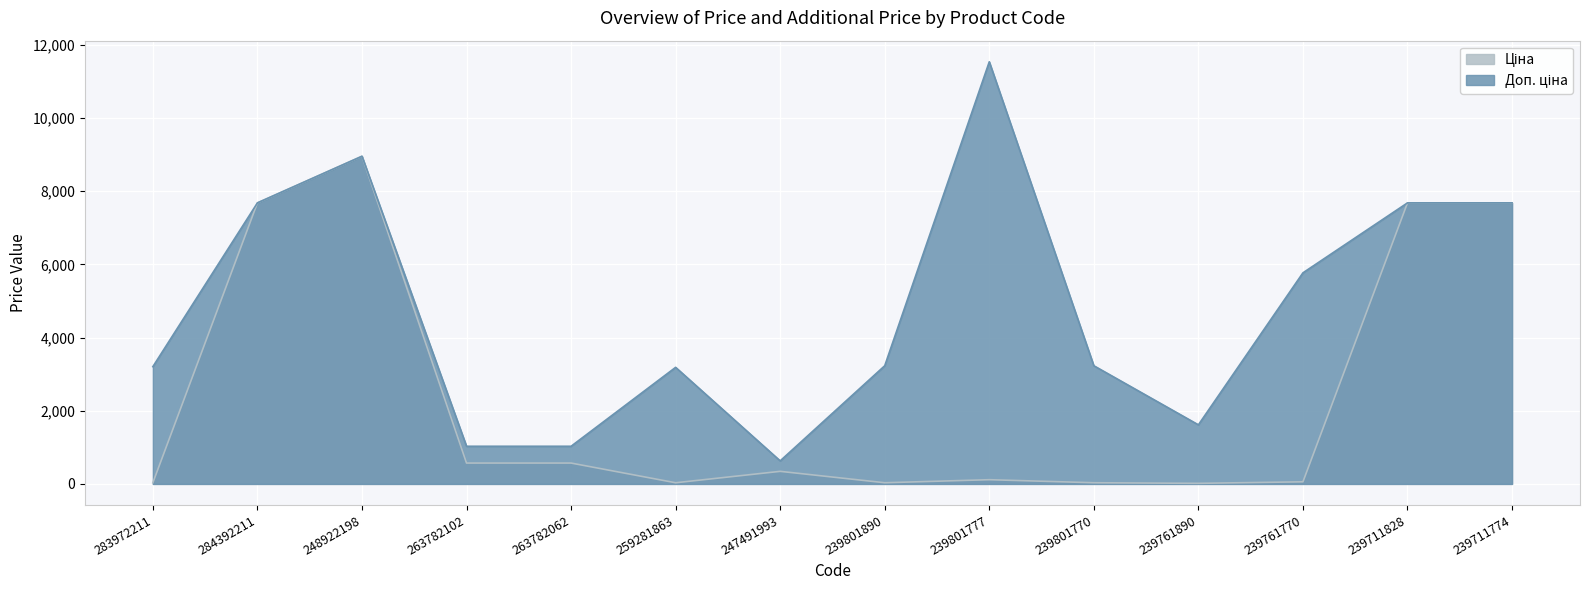

True or false: Ціна and Доп. ціна cross at least once.

False